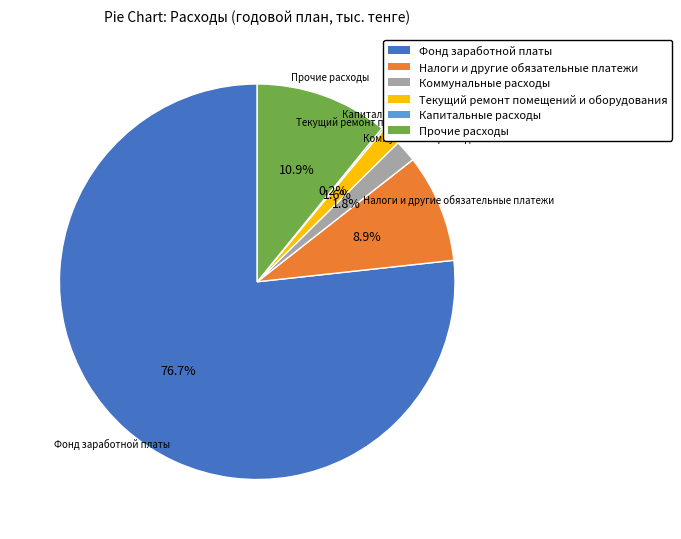

Which slice is the largest?

Фонд заработной платы